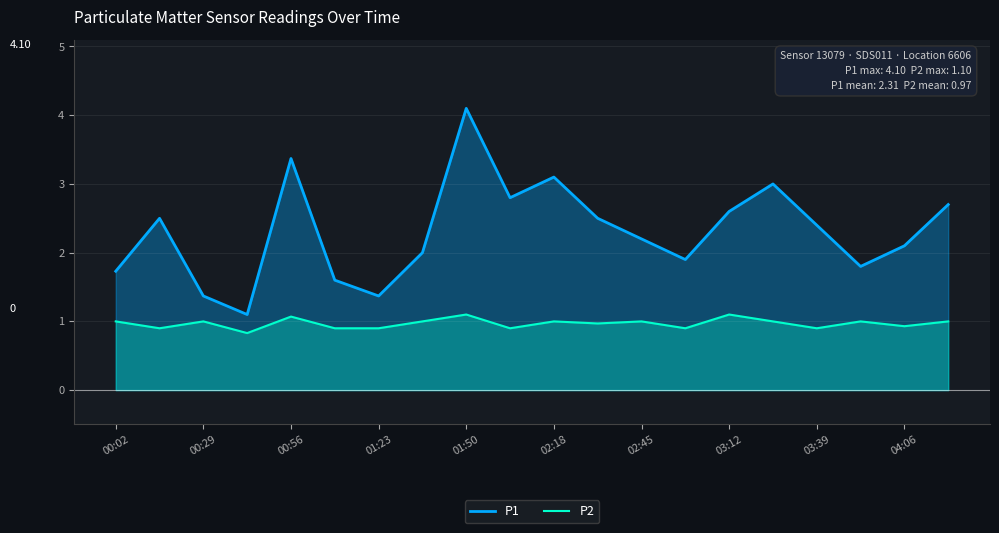

How many values in the P1 series are below 2?

7